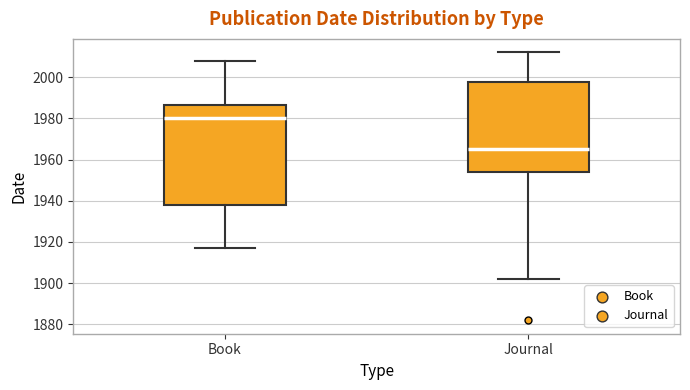

Reading left to right, read every box against the y-axis: the position of its median line, the range the box covers, and the ends of its whiskers. The values are not printed on the chart, so give them approximately, as read against the axis.

Book: median 1980, box 1938 to 1986, whiskers 1918 to 2008
Journal: median 1966, box 1954 to 1998, whiskers 1902 to 2012